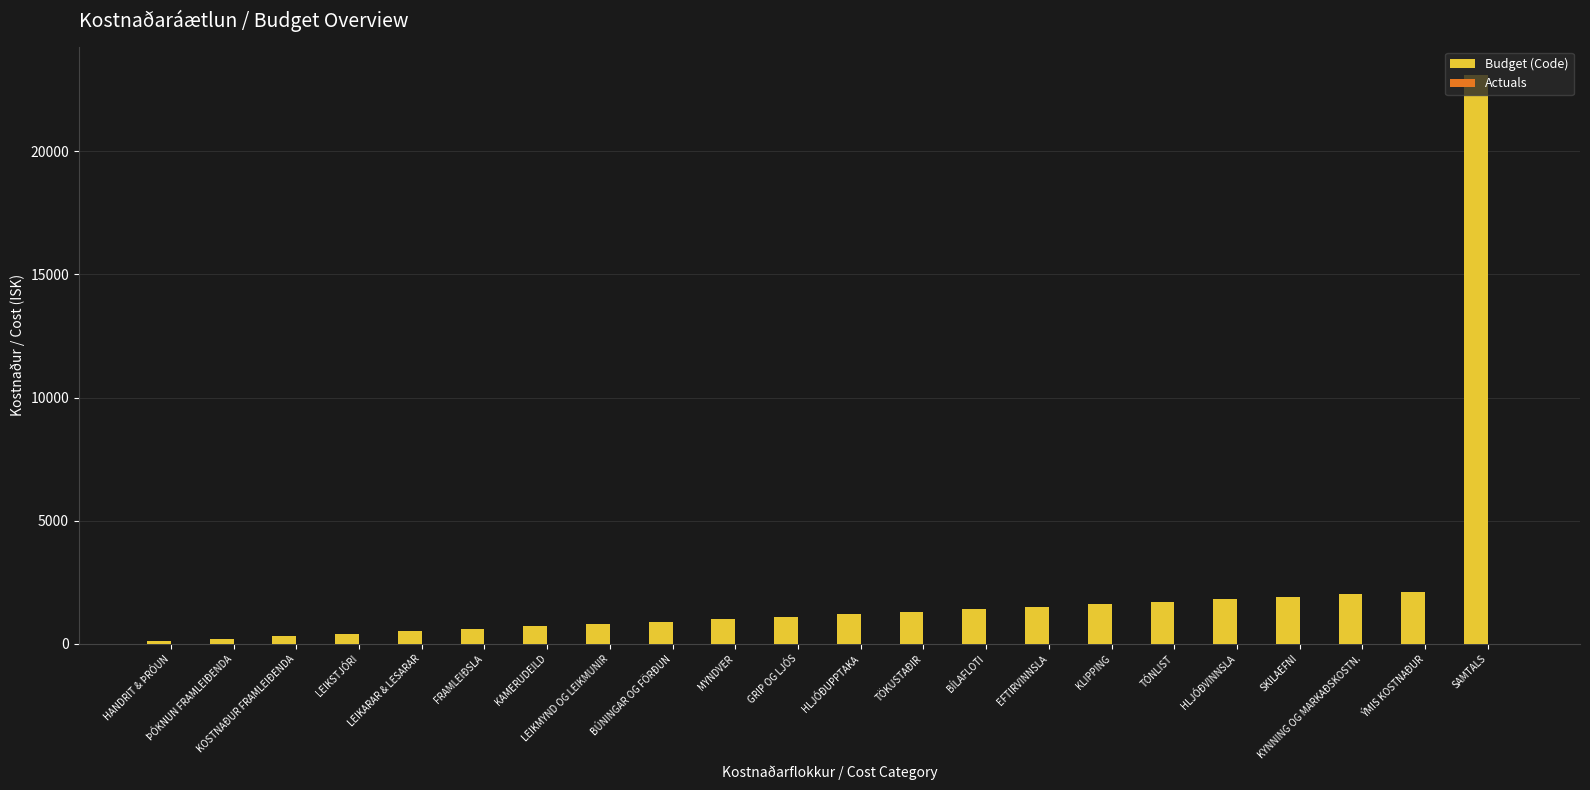

What is the difference between the second highest and minimum values?

2000